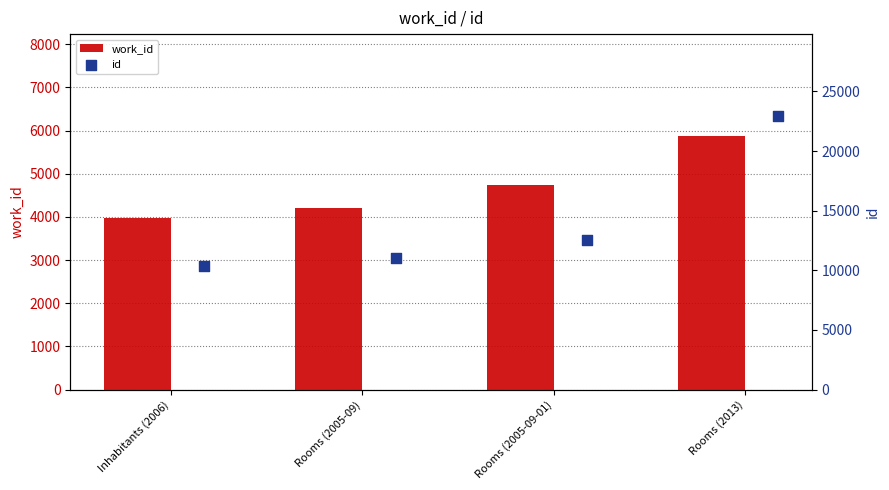

Which series contains the lowest Y value?

work_id